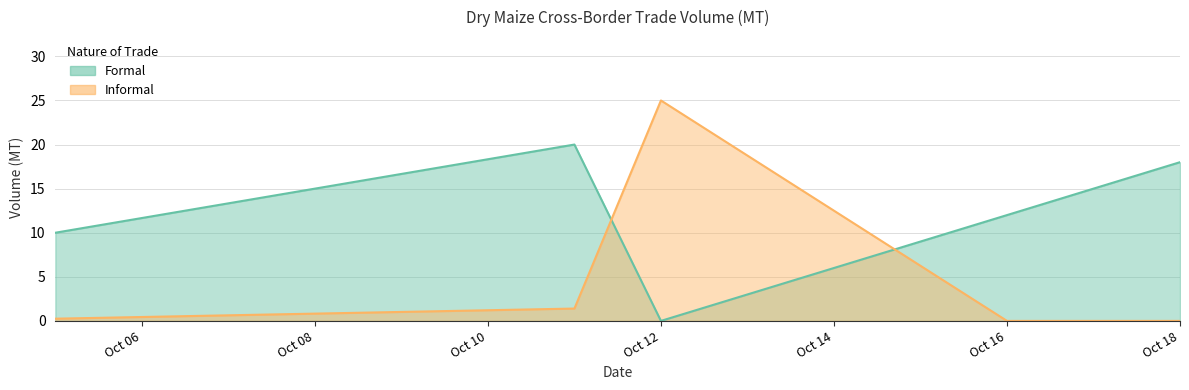

Does the chart display data point markers on the line(s)?

No